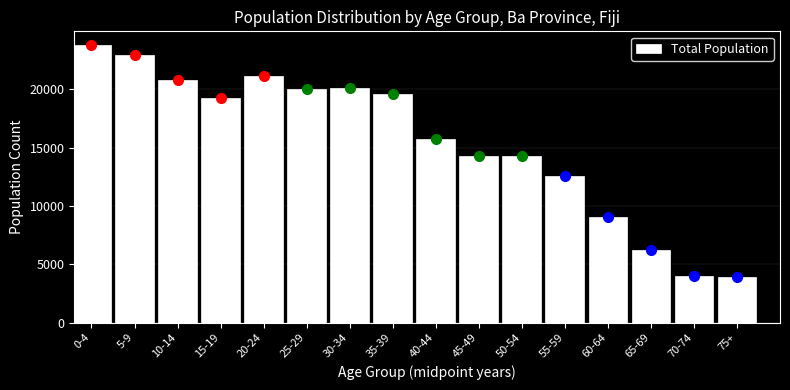

What is the label of the 2nd bar from the left?

5-9